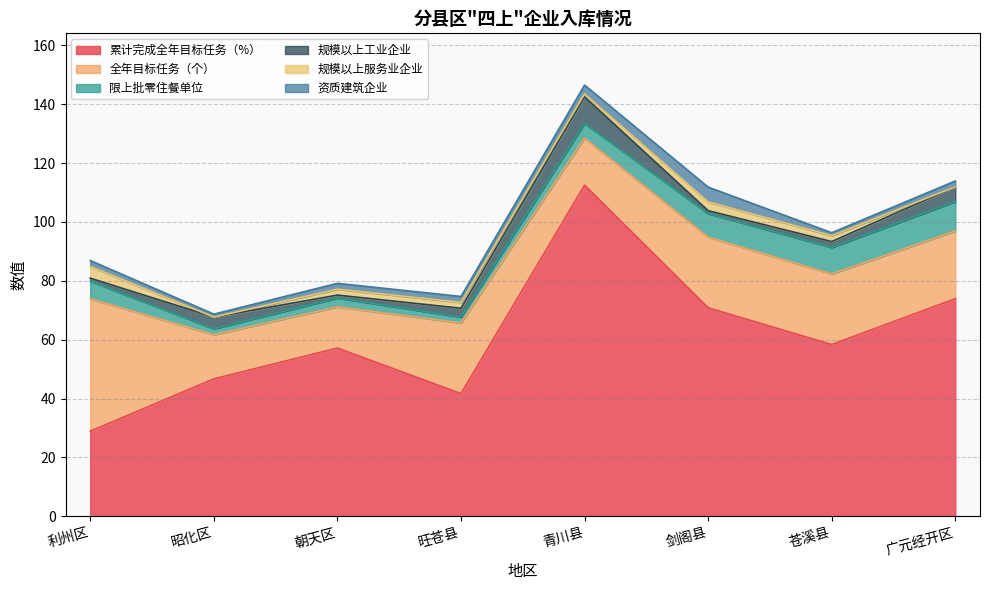

The value of 资质建筑企业 at 广元经开区 is 0.7. True or false?

False